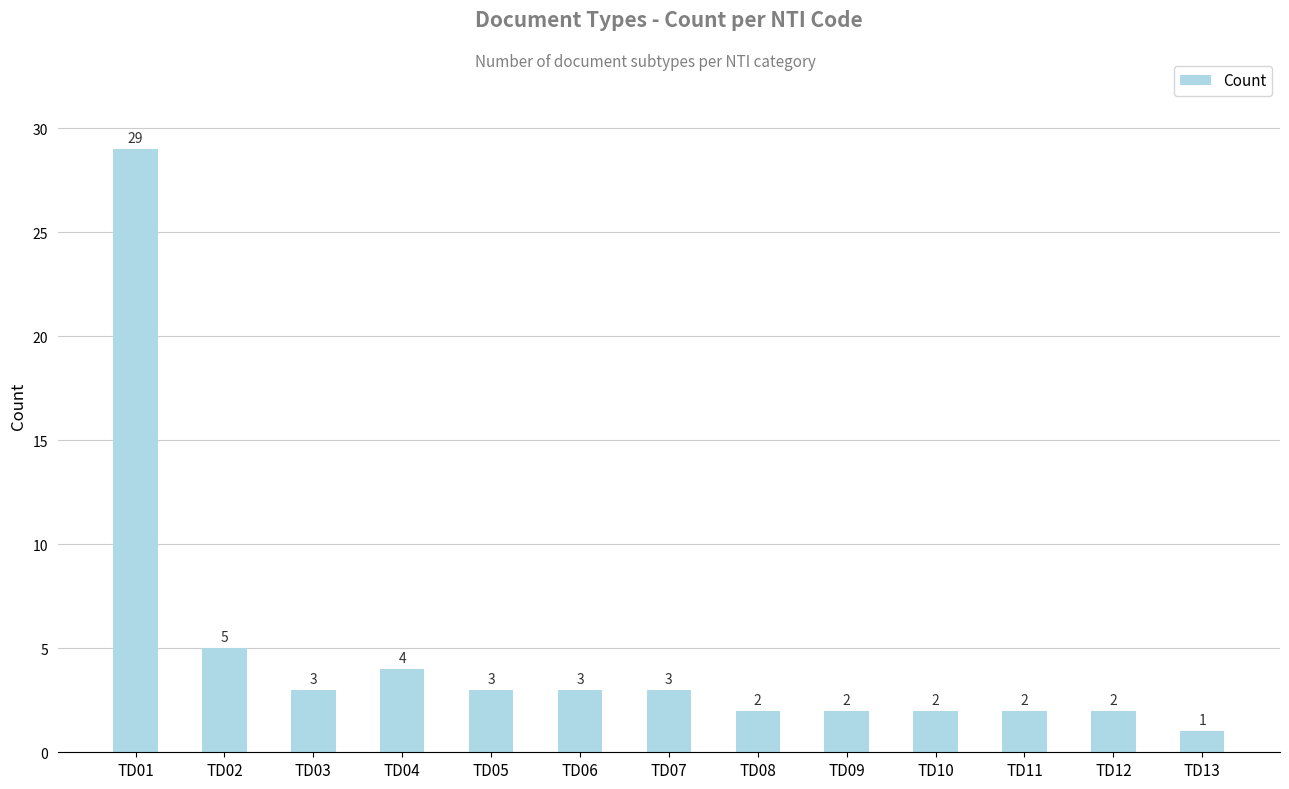

Reading left to right, extract all data points from this chart.

29	5	3	4	3	3	3	2	2	2	2	2	1